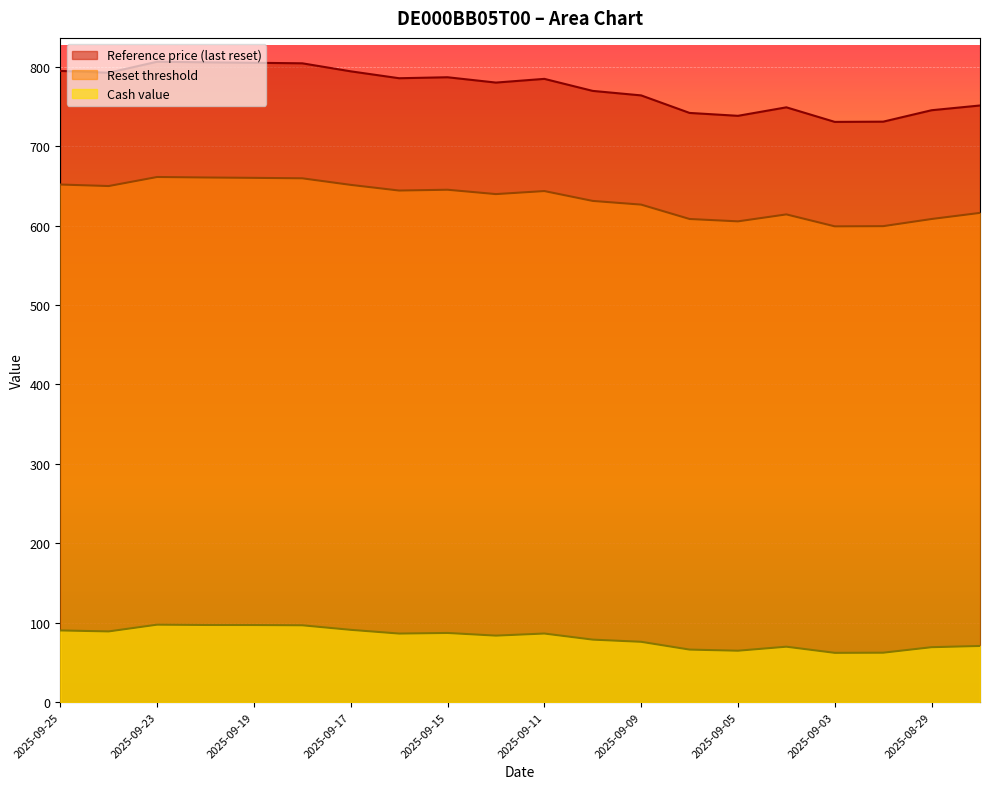

At how many categories does at least one series exceed 518?

20